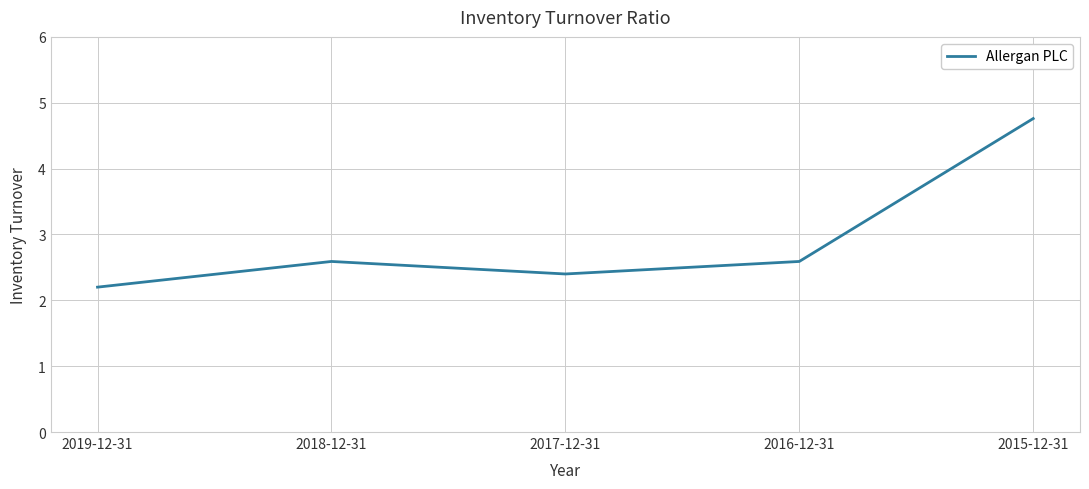

Read the value at 2016-12-31.

2.6